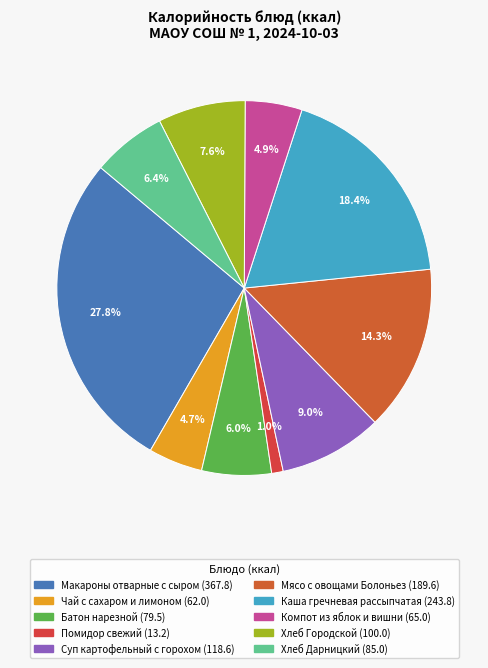

Between Суп картофельный с горохом and Хлеб Городской, which is larger?

Суп картофельный с горохом